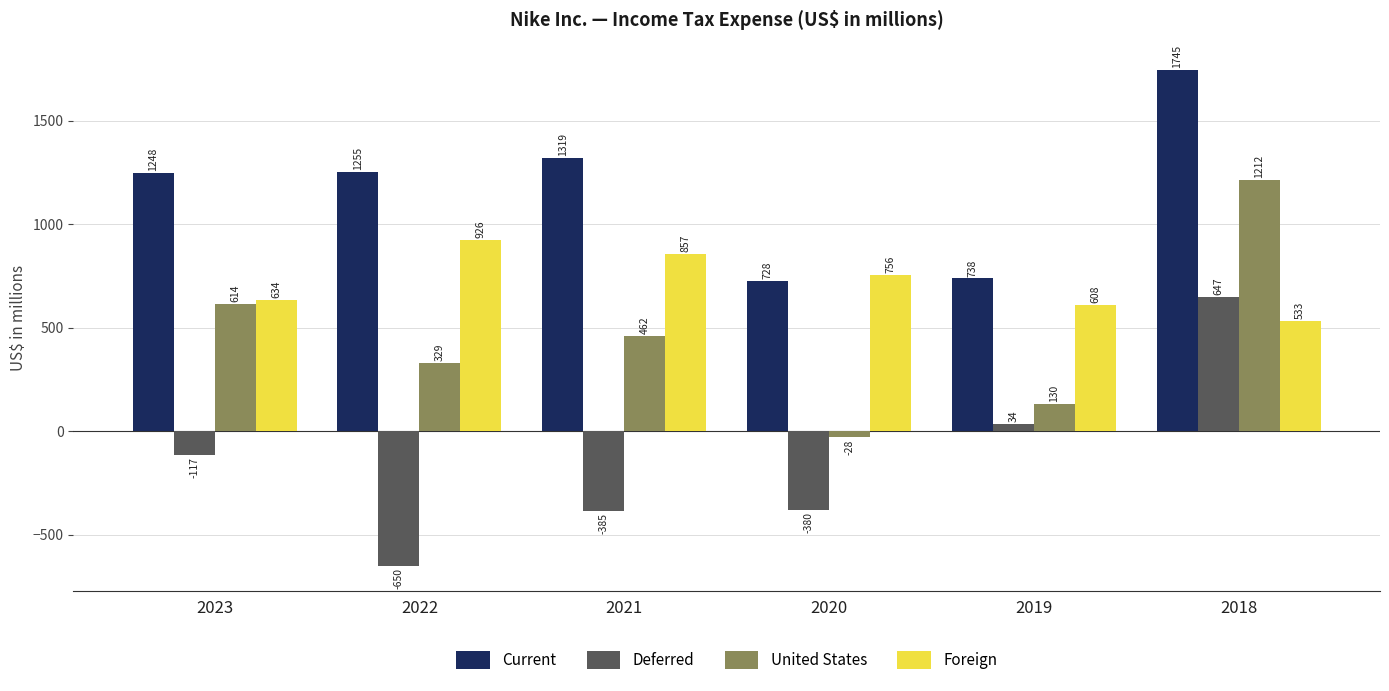

Reading right to left, transcribe all the data shown in this chart.

Current: 2018=1745	2019=738	2020=728	2021=1319	2022=1255	2023=1248
Deferred: 2018=647	2019=34	2020=-380	2021=-385	2022=-650	2023=-117
United States: 2018=1212	2019=130	2020=-28	2021=462	2022=329	2023=614
Foreign: 2018=533	2019=608	2020=756	2021=857	2022=926	2023=634